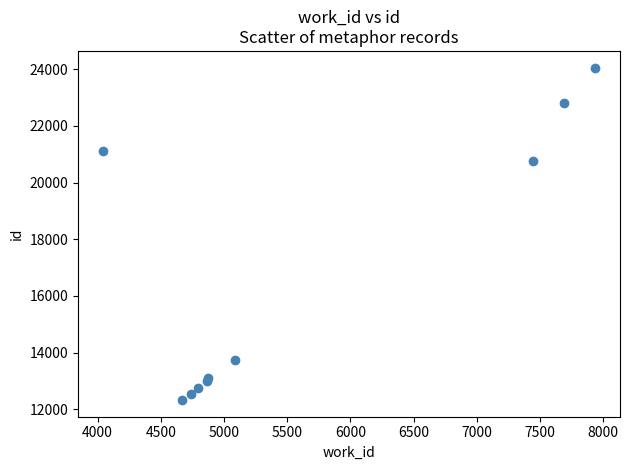

What Y value in the scatter plot is closest to 18193?

20776